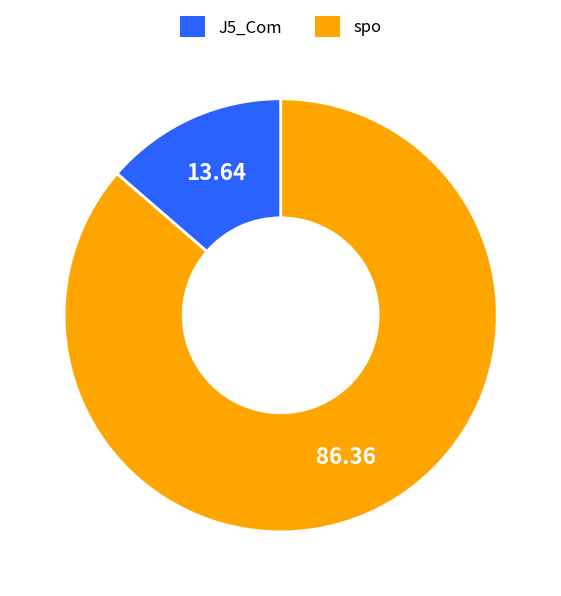

How many slices are in this pie chart?

2